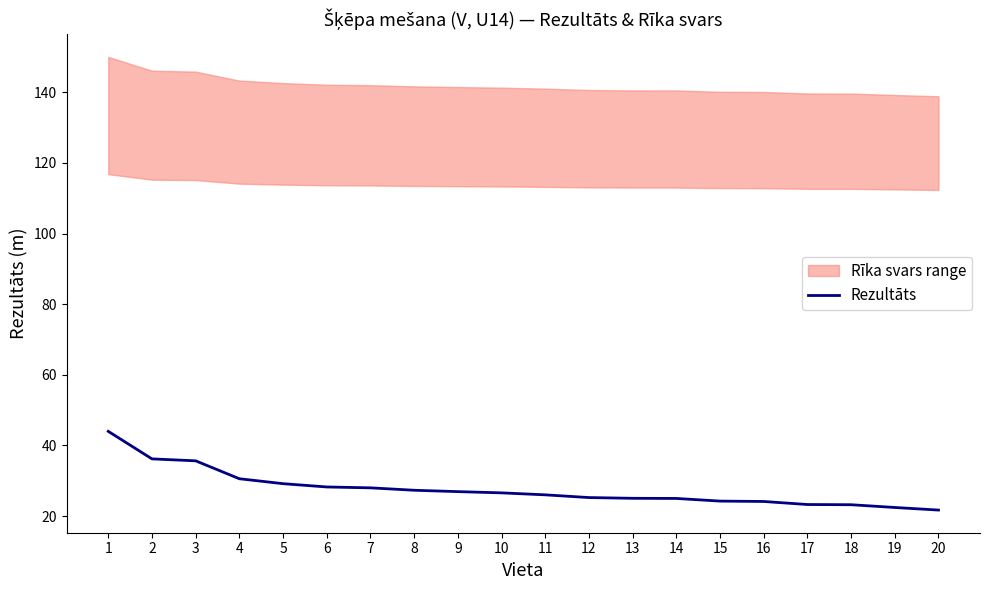

List the labels in order of value, smallest first.

20, 19, 18, 17, 16, 15, 14, 13, 12, 11, 10, 9, 8, 7, 6, 5, 4, 3, 2, 1